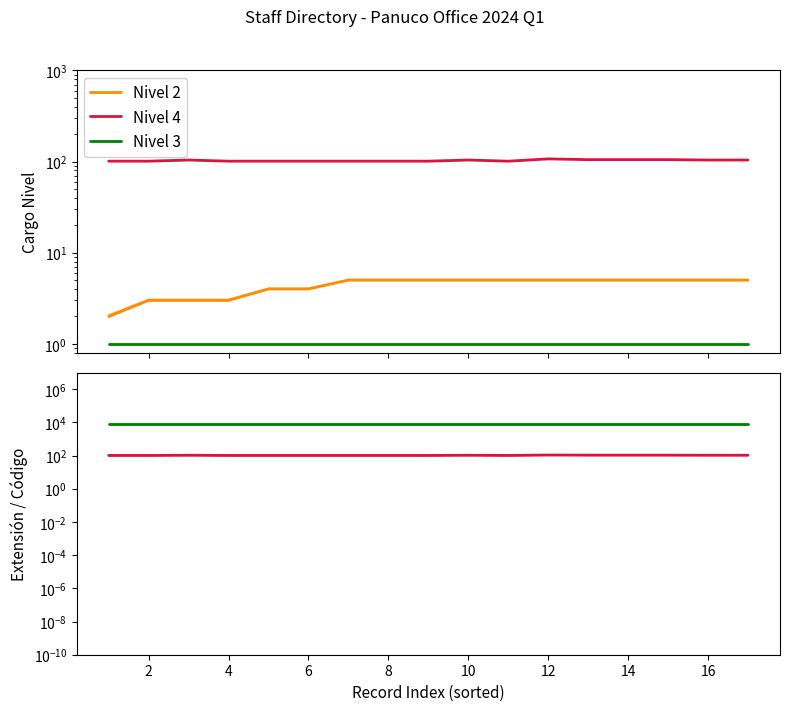

What is the difference between the second highest and minimum values in the Nivel 4 series?

4.0